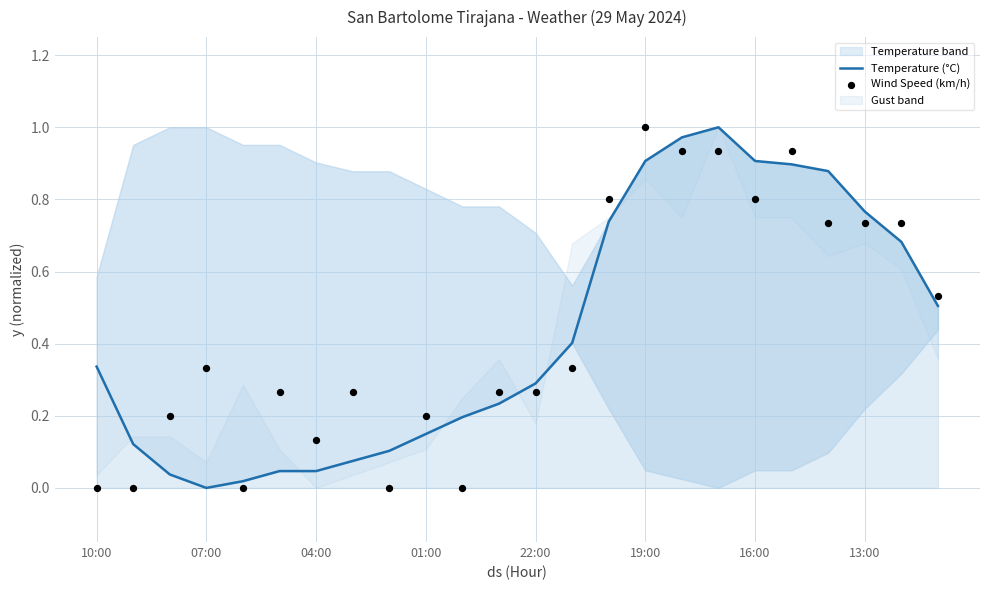

At how many categories does at least one series exceed 0?

24